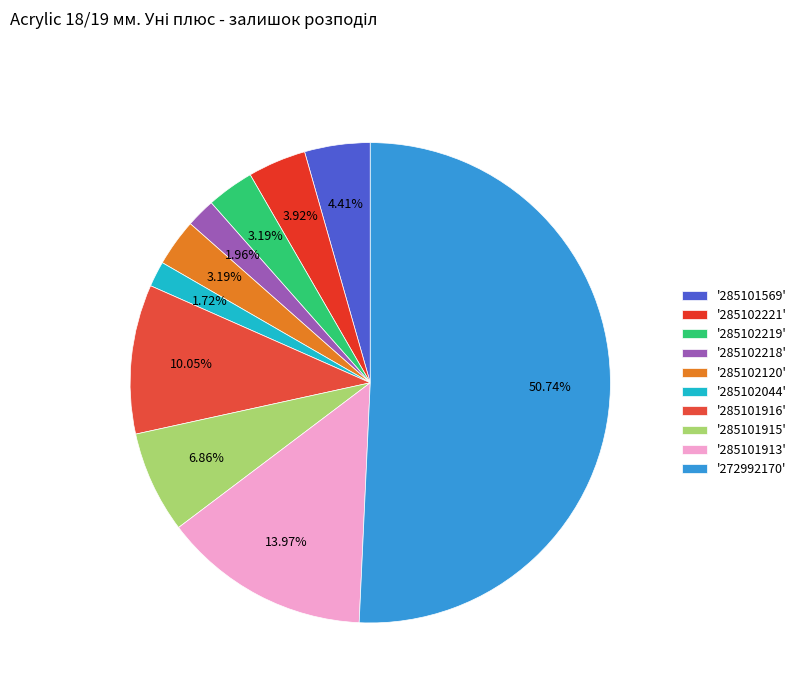

Which category accounts for the majority?

'272992170'